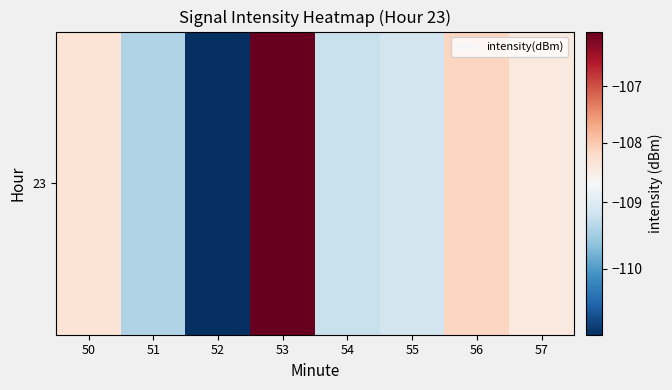

Reading left to right, list all the values displayed in this chart.

-108.4	-109.4	-111.0	-106.0	-109.2	-109.1	-108.1	-108.4